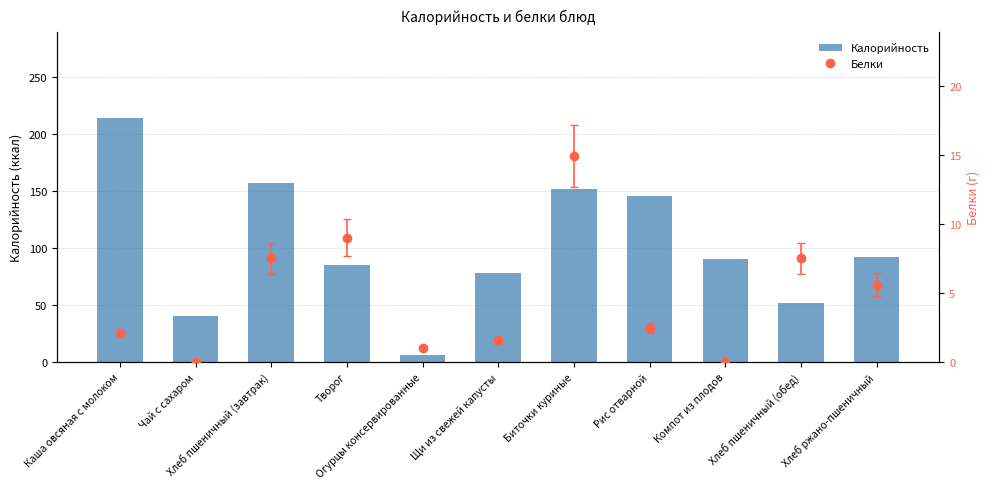

Which series has the largest total across all categories?

Калорийность